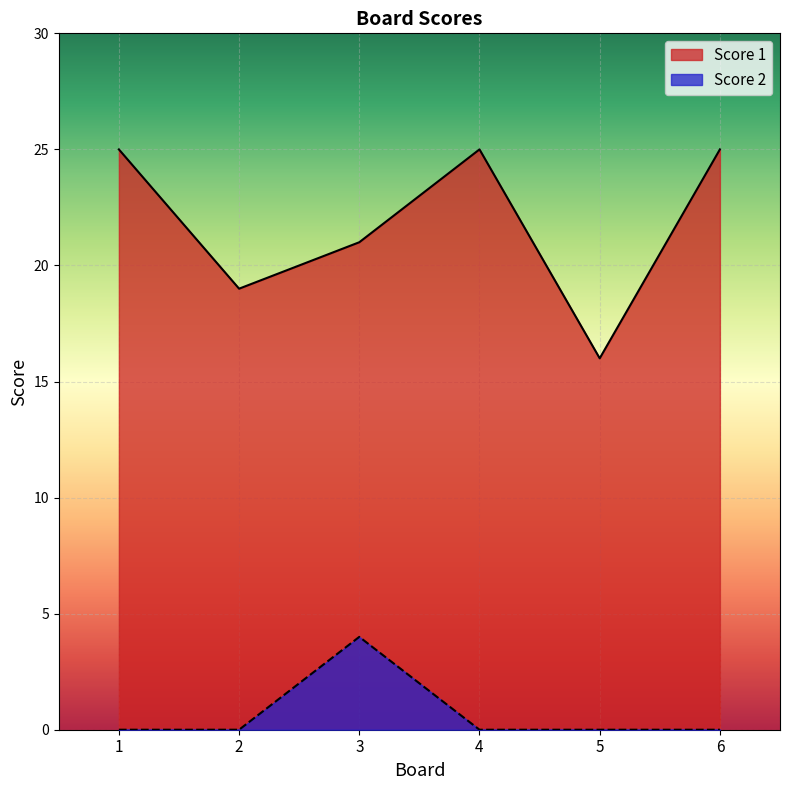

What is the average value of the Score 2 series?

1